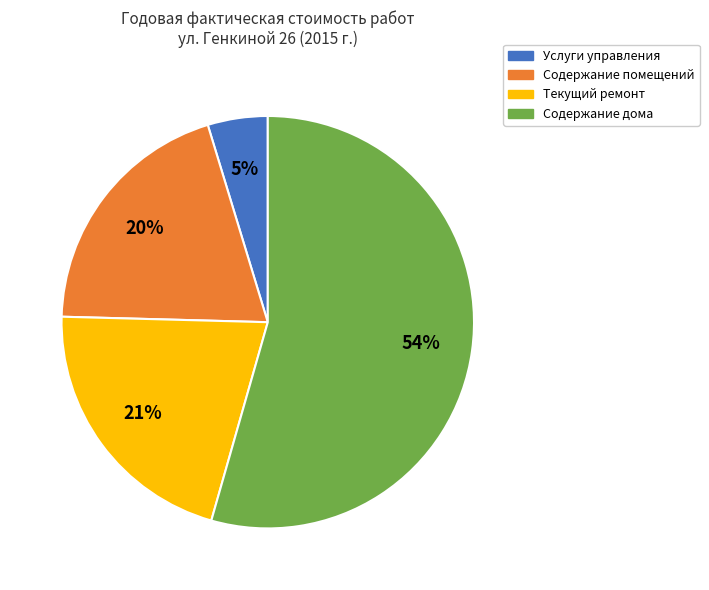

Does Содержание дома represent more than half of the total?

Yes